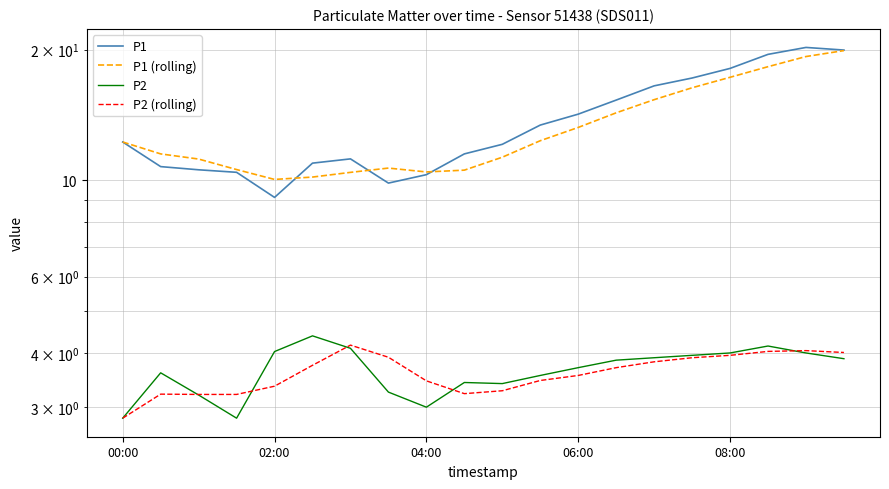

List the series in order of their peak value, lowest first.

P2 (rolling), P2, P1 (rolling), P1